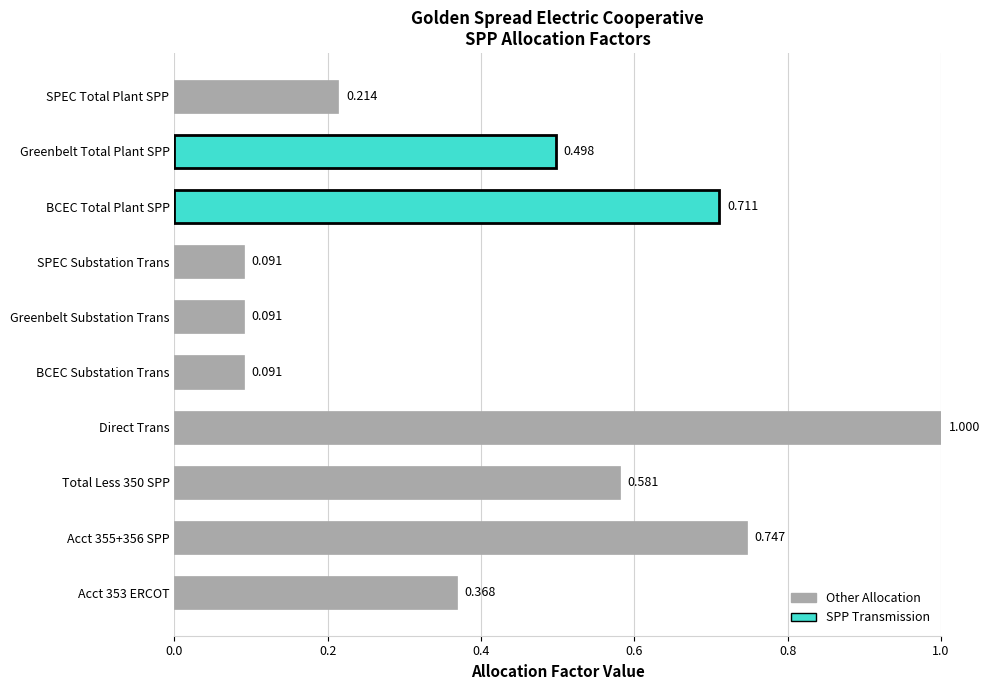

Between SPEC Substation Trans and SPEC Total Plant SPP, which is larger?

SPEC Total Plant SPP